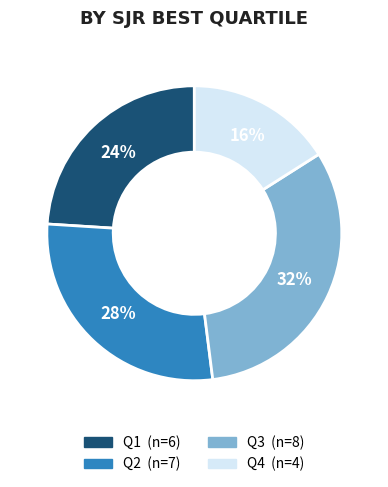

To the nearest percent, what percentage of the pie is Q3?

32%